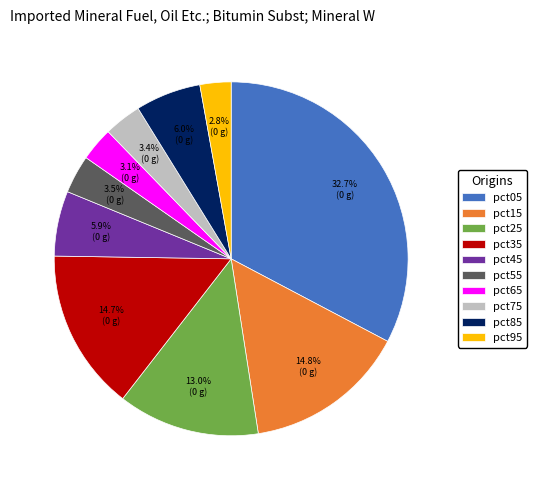

Approximately how many times larger is the value at pct45 compared to pct05?

0.2